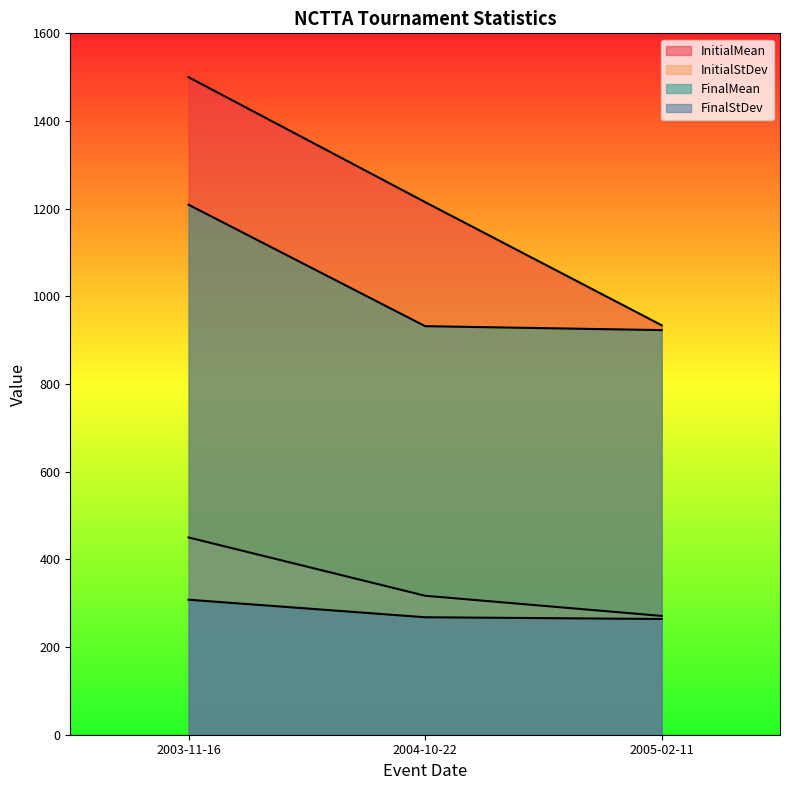

At which label does FinalStDev first exceed 268?

2003-11-16